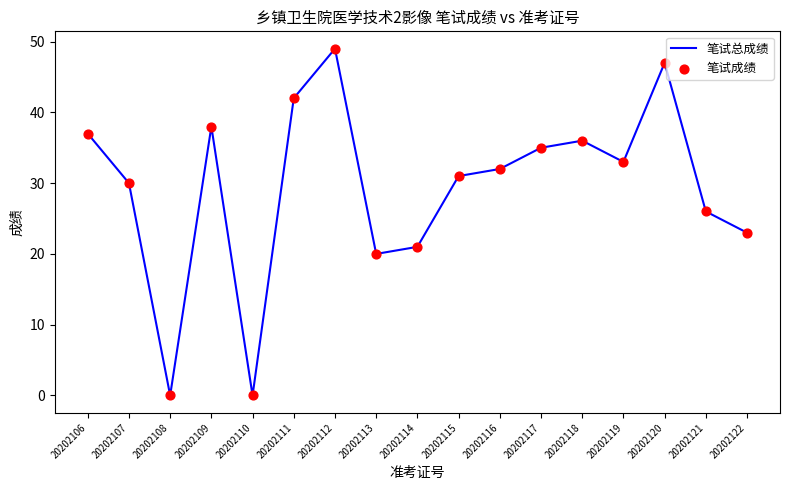

Which has a higher value, 20202115 or 20202118?

20202118